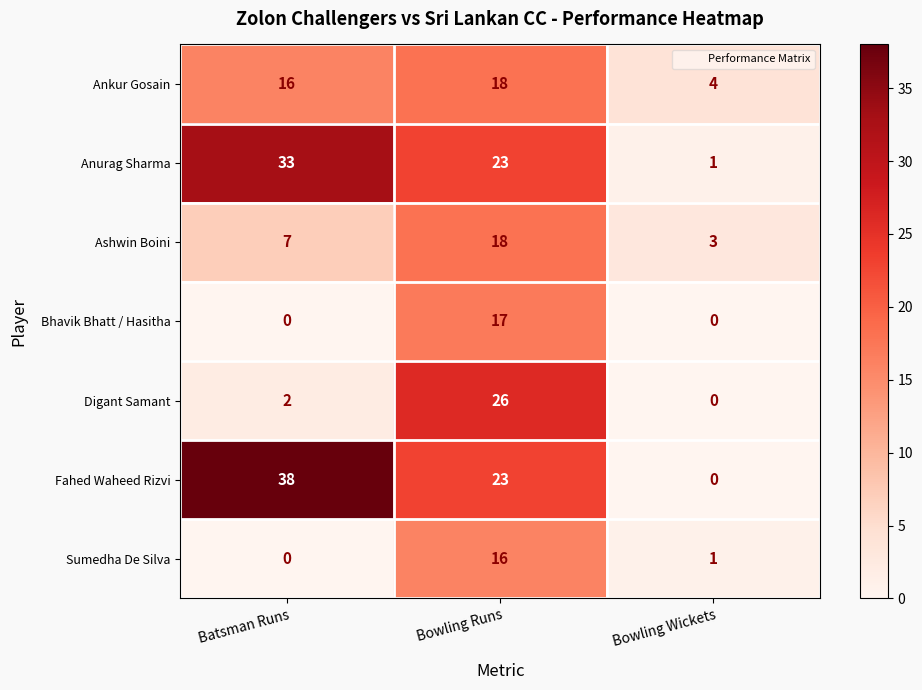

Where is Fahed Waheed Rizvi nearest to the value 19?

Bowling Runs